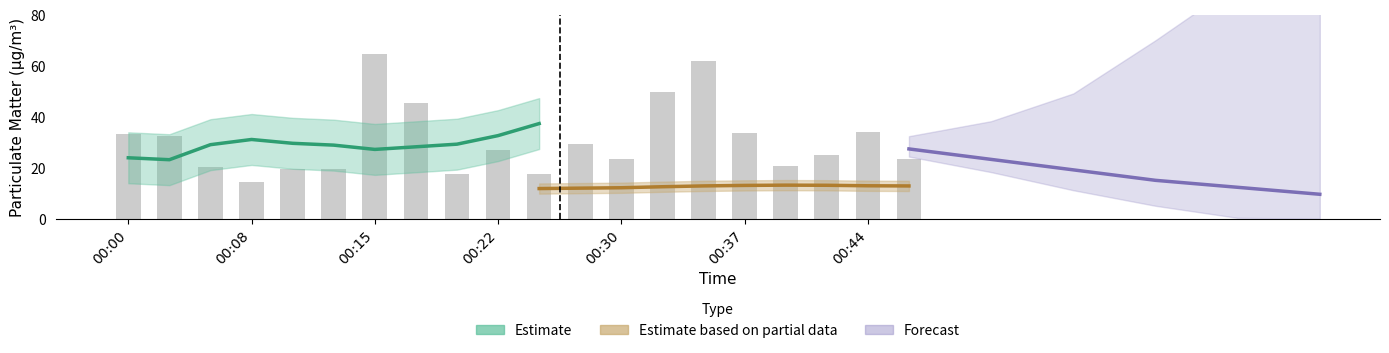

What is the value of the 5th bar from the left?

19.3